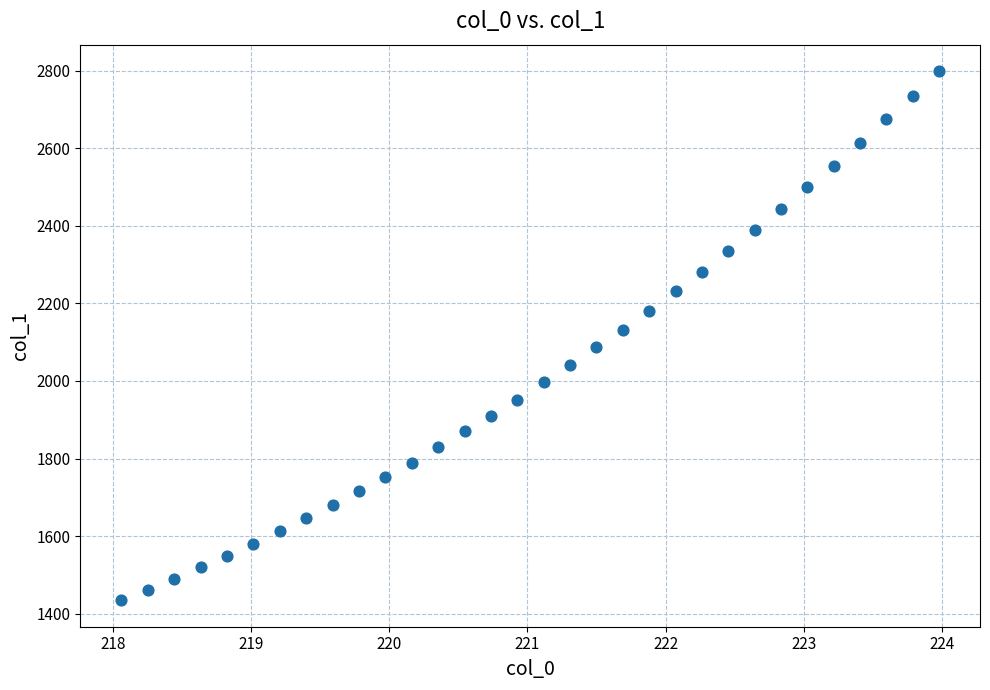

What is the range of Y values (max minus min)?

1364.2